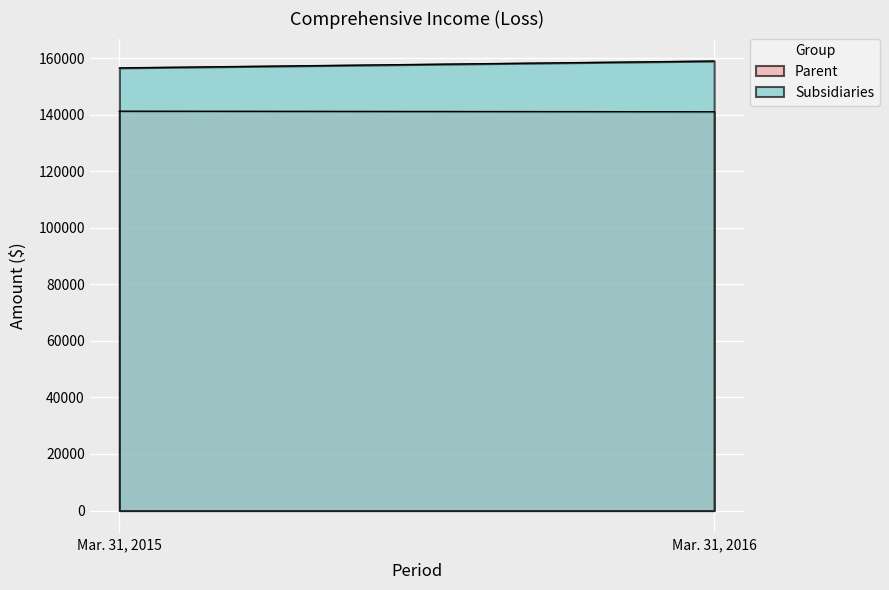

What is the minimum value for Parent?

141000